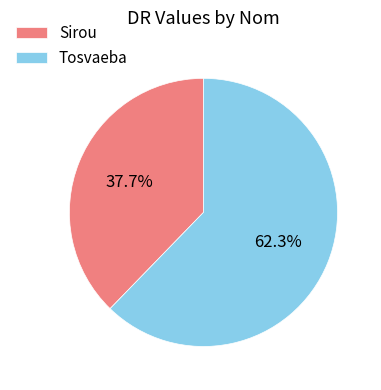

Does Sirou account for over 50% of the chart?

No